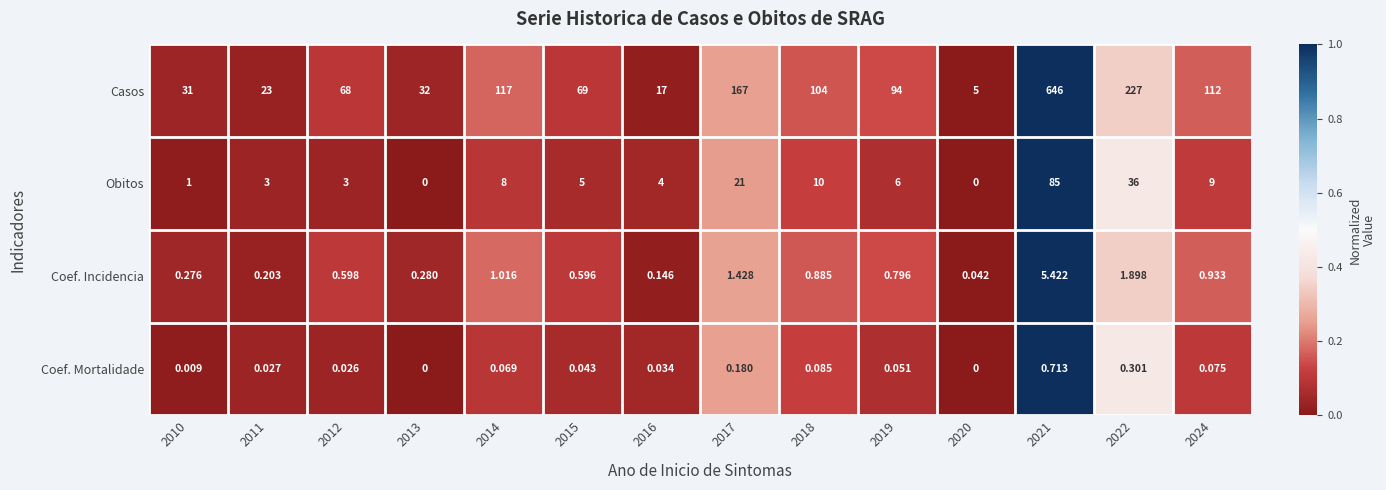

Which series has the largest total across all categories?

Casos